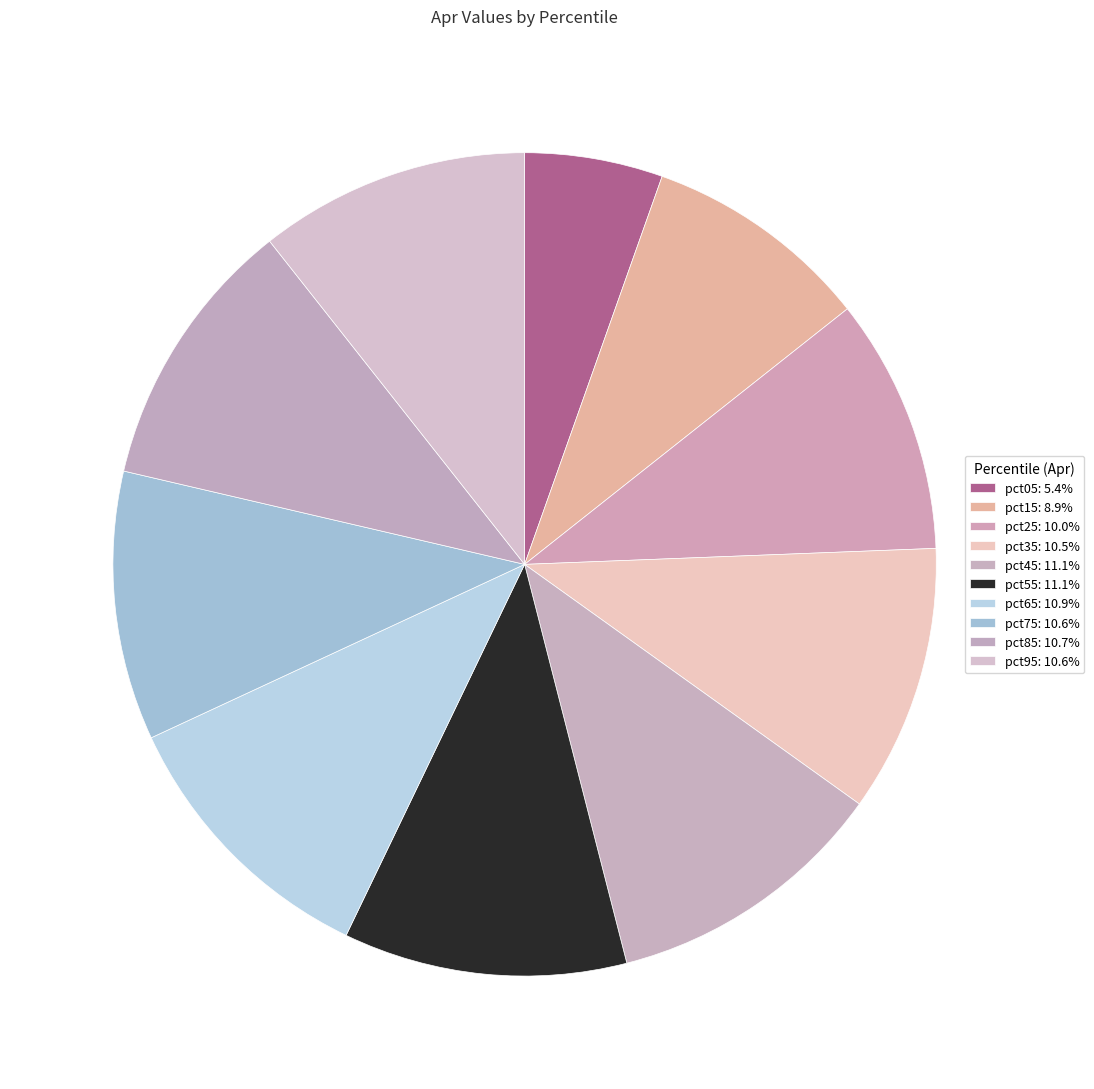

Is there any slice that represents more than half of the pie?

No